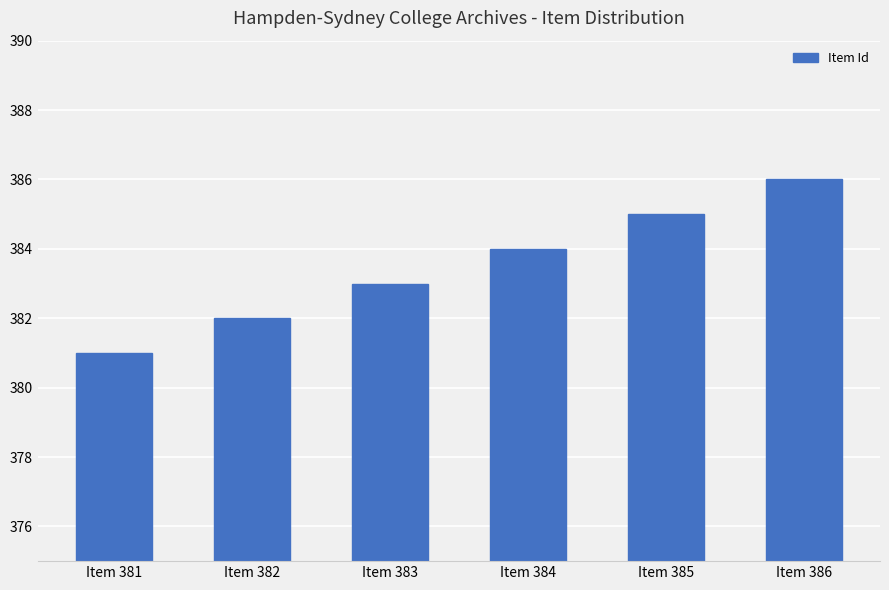

Which label corresponds to the largest value in the chart?

Item 386